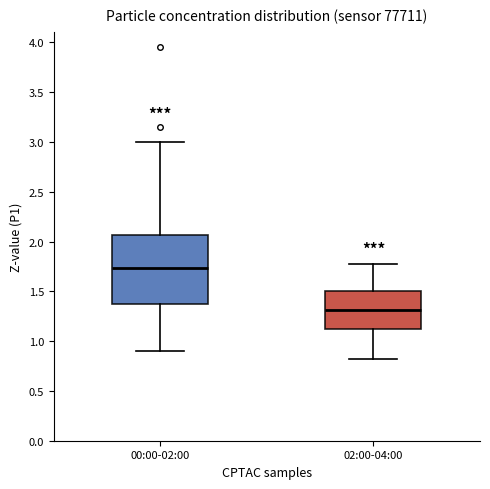

Where does the upper whisker of the box for 00:00-02:00 end on the y-axis? The values are not printed on the chart, so give them approximately, as read against the axis.

3.00